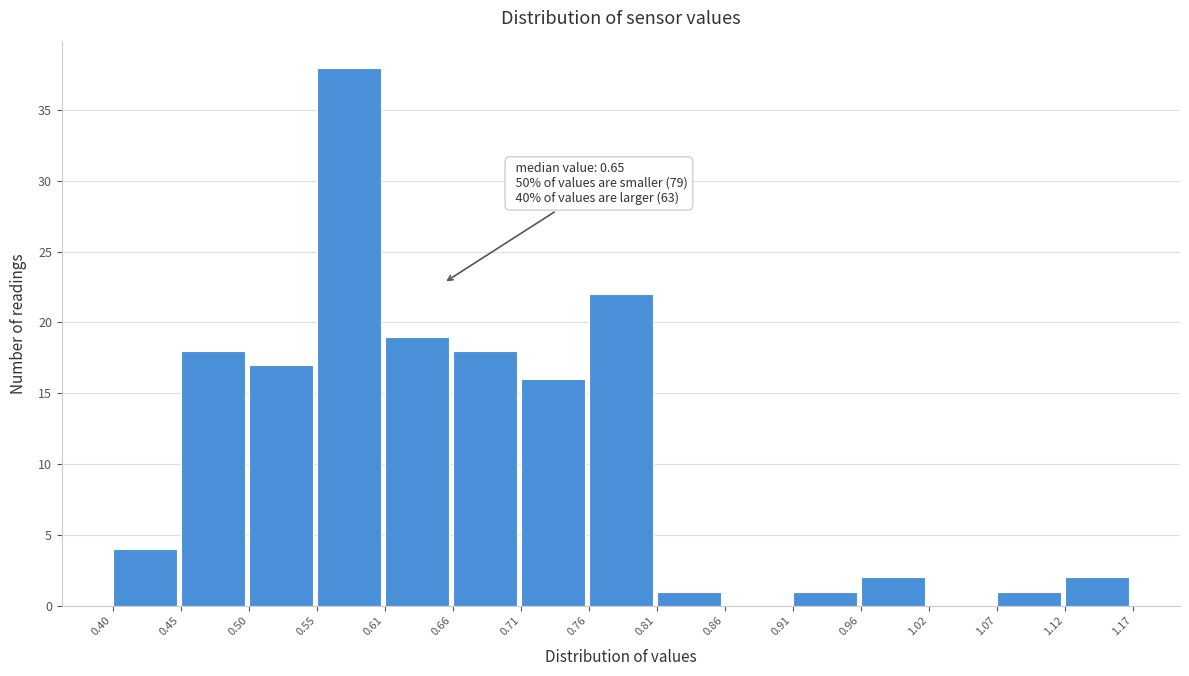

Over which range of the x-axis is the bar tallest?

0.55 to 0.61